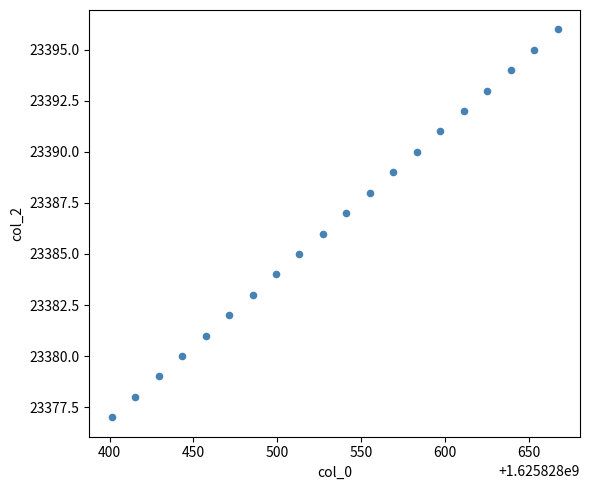

What is the range of Y values (max minus min)?

19